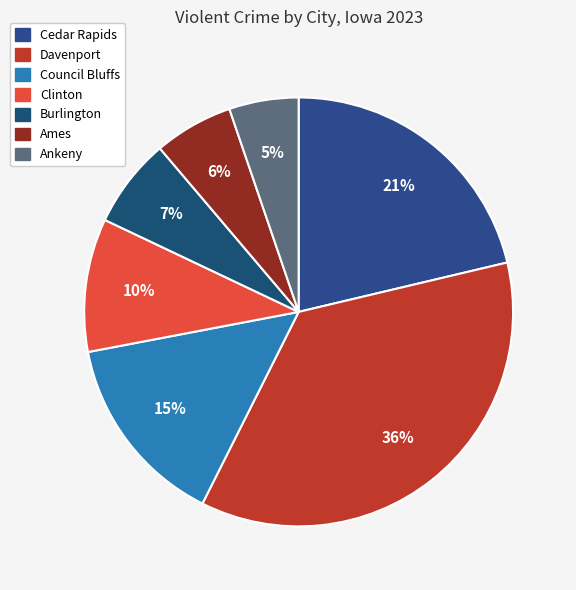

The Clinton slice represents 10% of the pie. True or false?

True